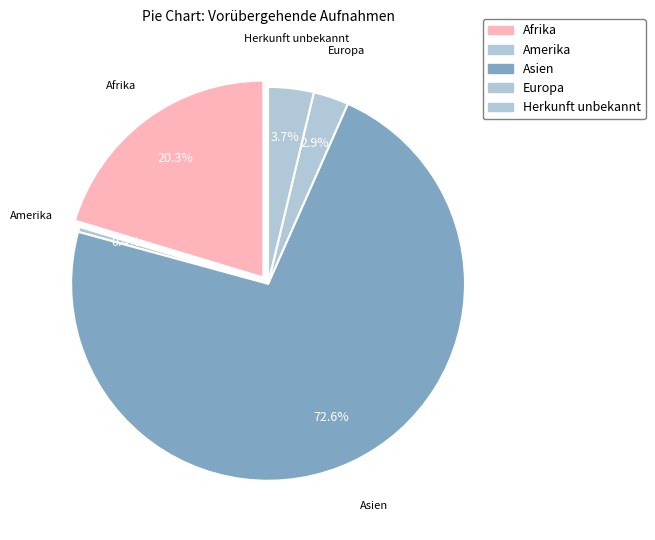

Which slice is the largest?

Asien